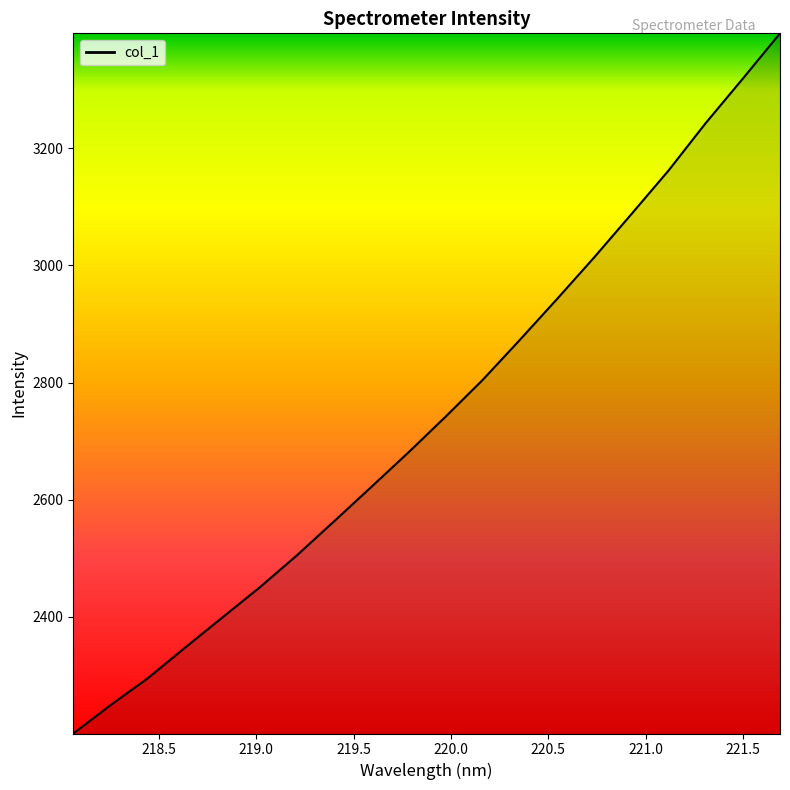

What is the difference between the maximum and minimum values?

1196.0